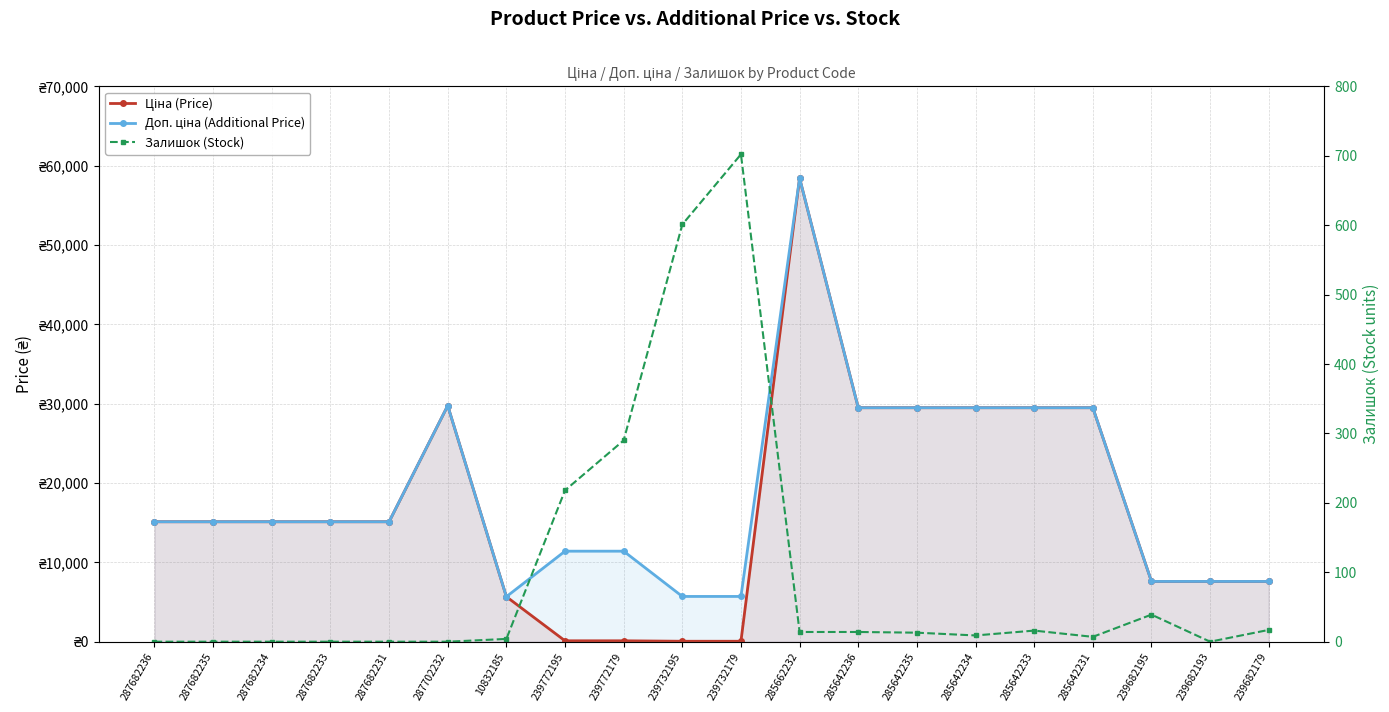

What is the difference between the highest and lowest values at 285642231?

29484.5